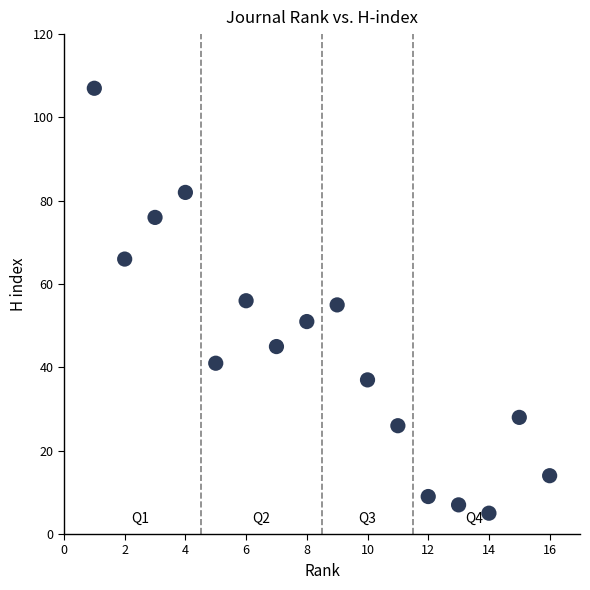

What is the range of Y values (max minus min)?

102